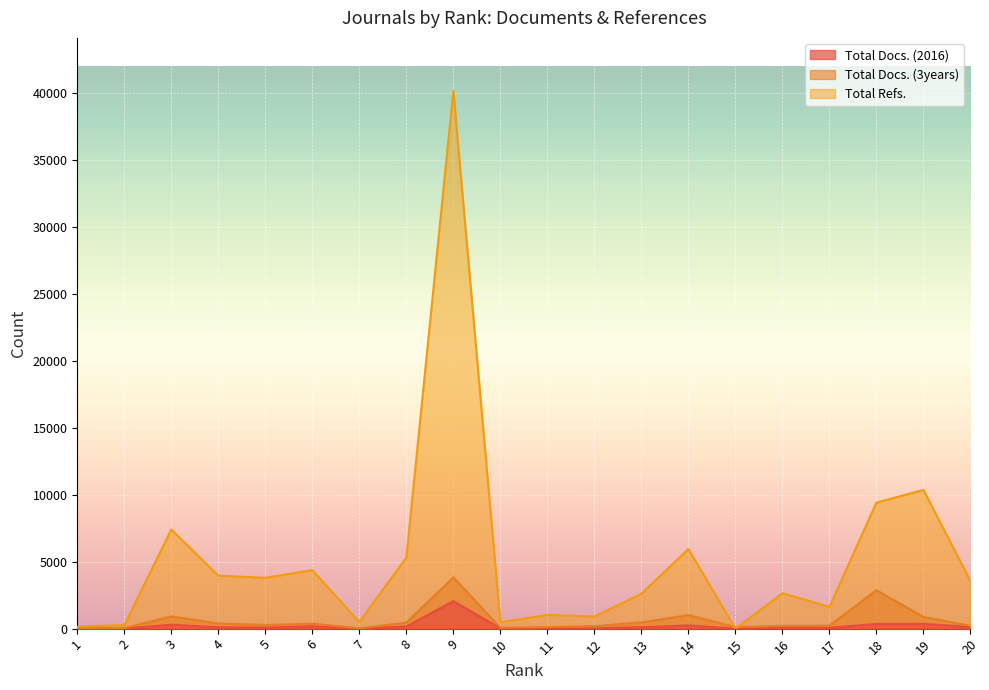

Which series ends up on top after the final intersection of Total Docs. (2016) and Total Docs. (3years)?

Total Docs. (3years)